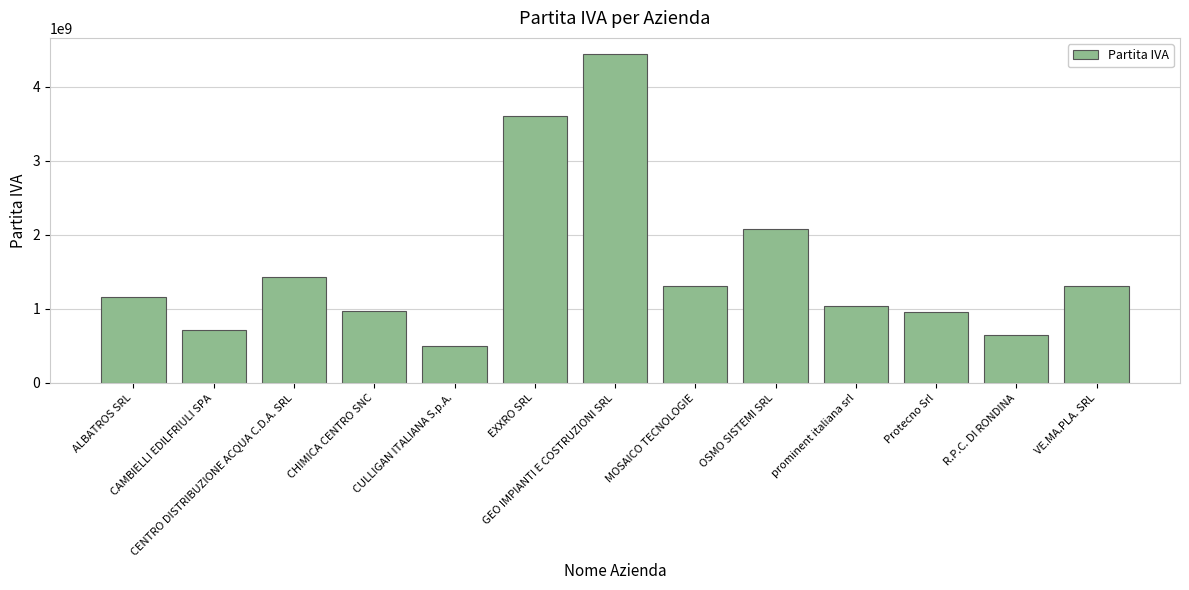

What is the value of the 6th bar from the left?

3611020102